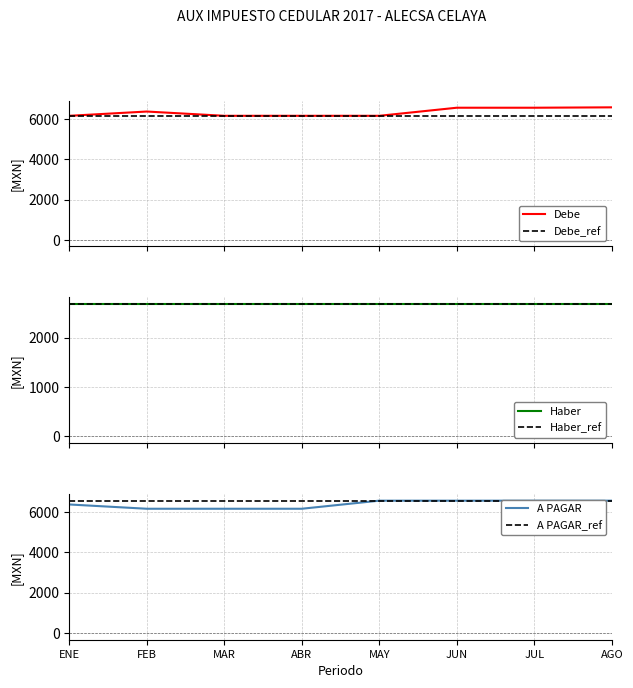

What is the value of the Debe_ref point at the 1st from the left?

6157.0